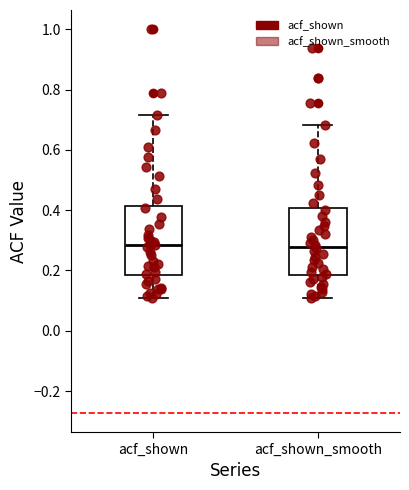

Reading left to right, read every box against the y-axis: the position of its median line, the range the box covers, and the ends of its whiskers. The values are not printed on the chart, so give them approximately, as read against the axis.

acf_shown: median 0.28, box 0.18 to 0.42, whiskers 0.10 to 0.72
acf_shown_smooth: median 0.28, box 0.18 to 0.40, whiskers 0.12 to 0.68